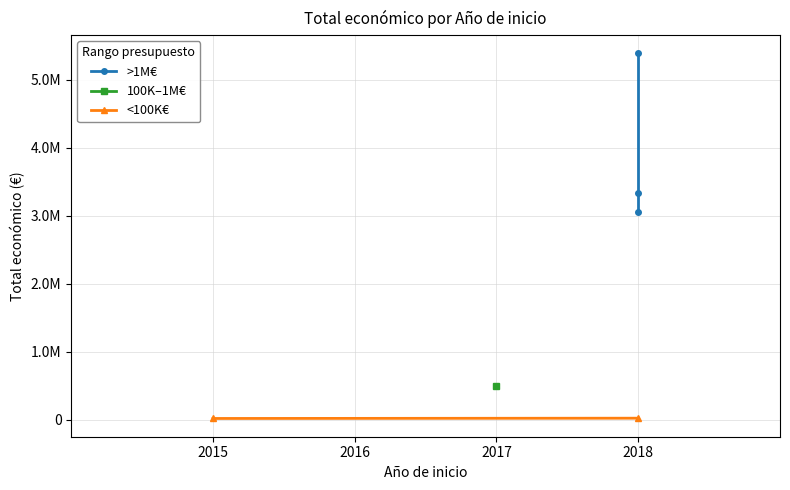

Reading left to right, extract all data points from this chart.

2018=5390598	2018=24017	2018=3342252	2018=3051573	2015=19950	2017=494256